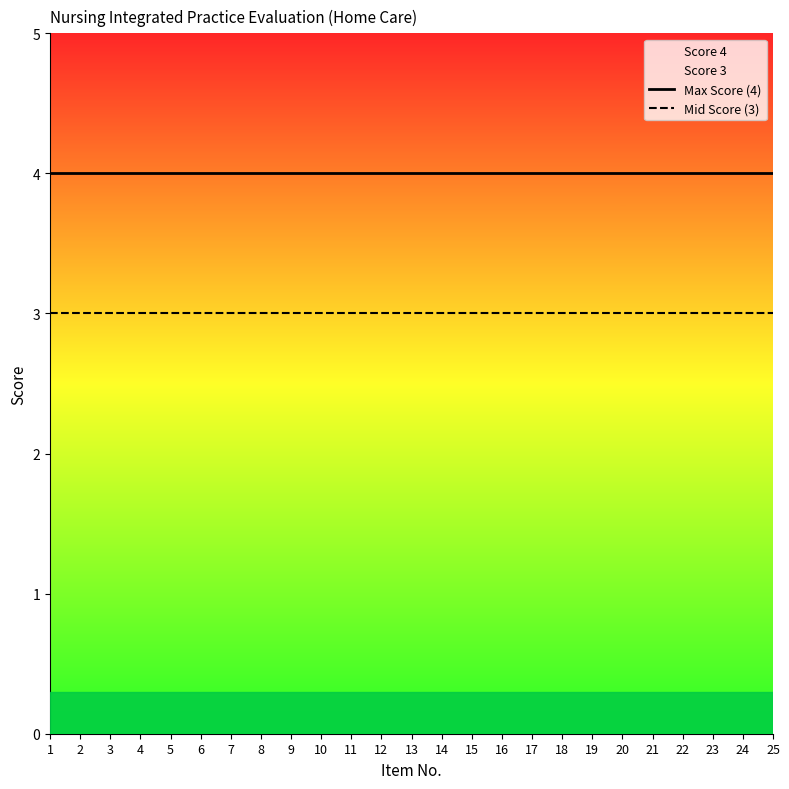

Reading left to right, extract all data points from this chart.

Max Score (4): 1=4	2=4	3=4	4=4	5=4	6=4	7=4	8=4	9=4	10=4	11=4	12=4	13=4	14=4	15=4	16=4	17=4	18=4	19=4	20=4	21=4	22=4	23=4	24=4	25=4
Mid Score (3): 1=3	2=3	3=3	4=3	5=3	6=3	7=3	8=3	9=3	10=3	11=3	12=3	13=3	14=3	15=3	16=3	17=3	18=3	19=3	20=3	21=3	22=3	23=3	24=3	25=3